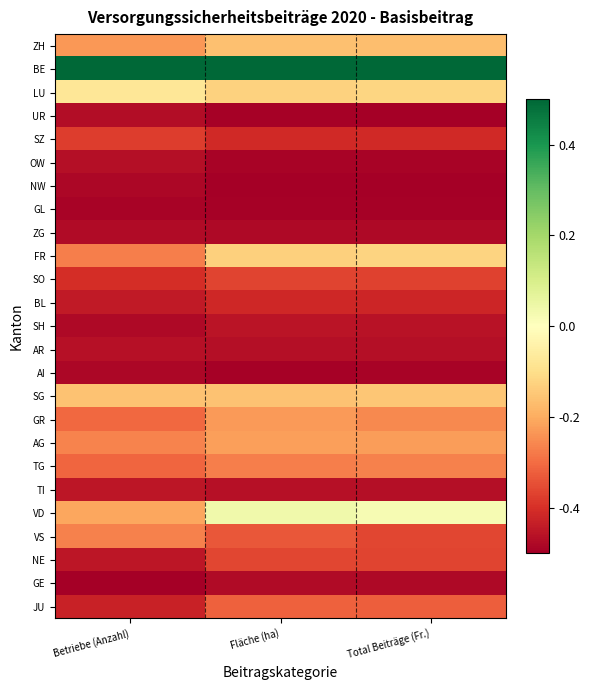

Rank the series at Fläche (ha) from lowest to highest value.

NW, UR, GL, AI, OW, ZG, GE, AR, TI, SH, BL, SZ, SO, NE, VS, JU, TG, GR, AG, ZH, SG, FR, LU, VD, BE